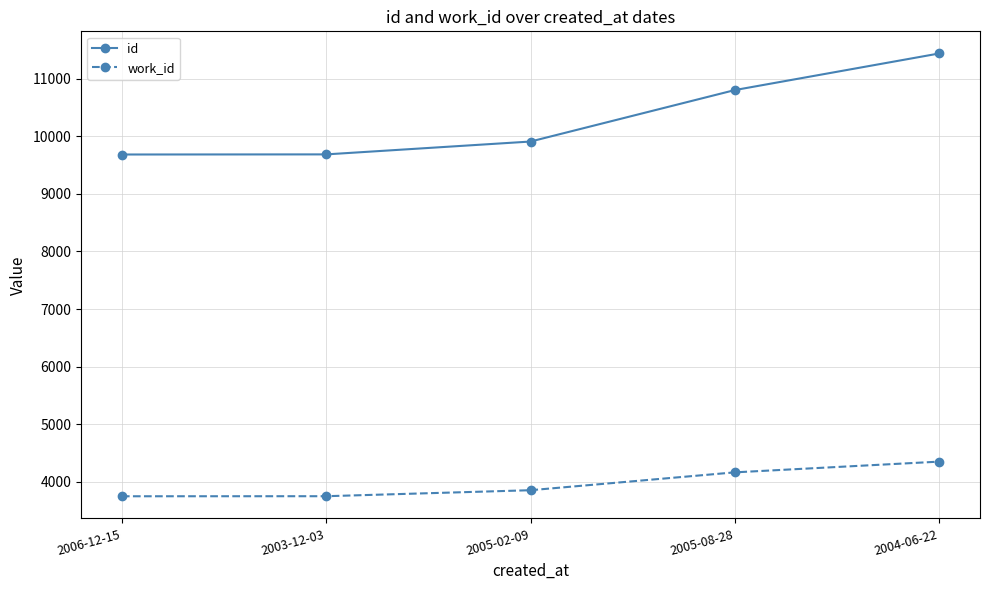

What is the difference between the maximum and minimum values in the work_id series?

601